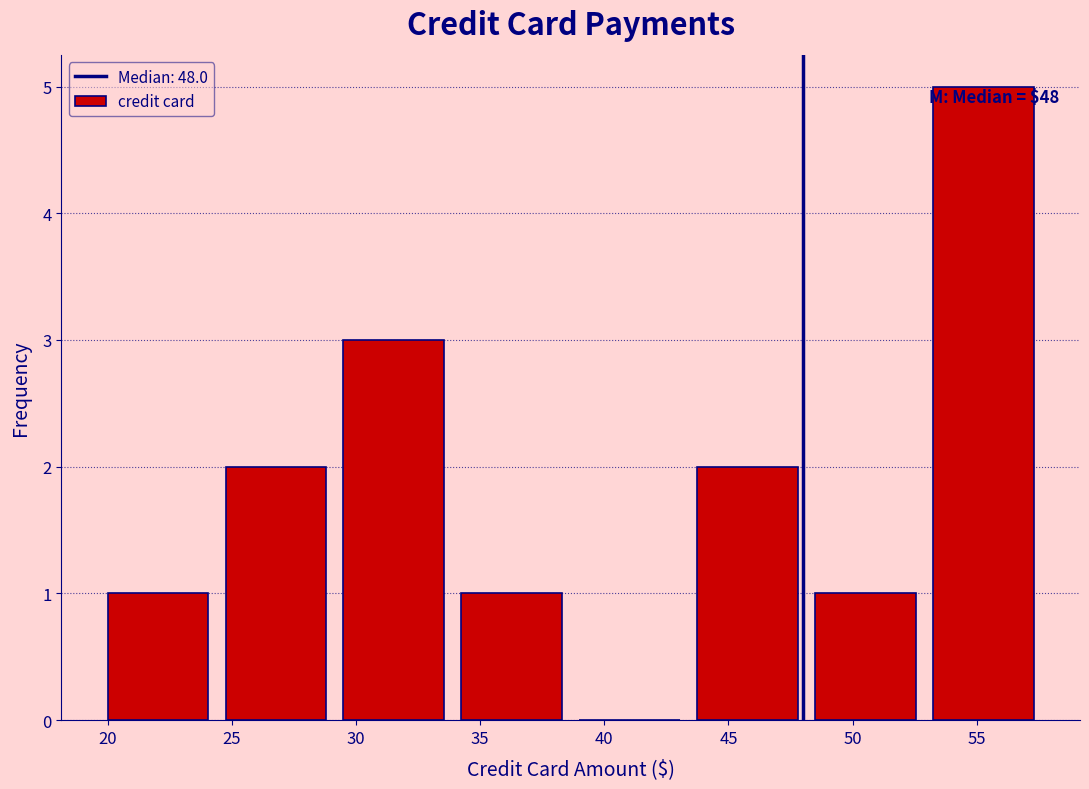

Which range on the x-axis has the tallest bar?

53.25 to 58.00